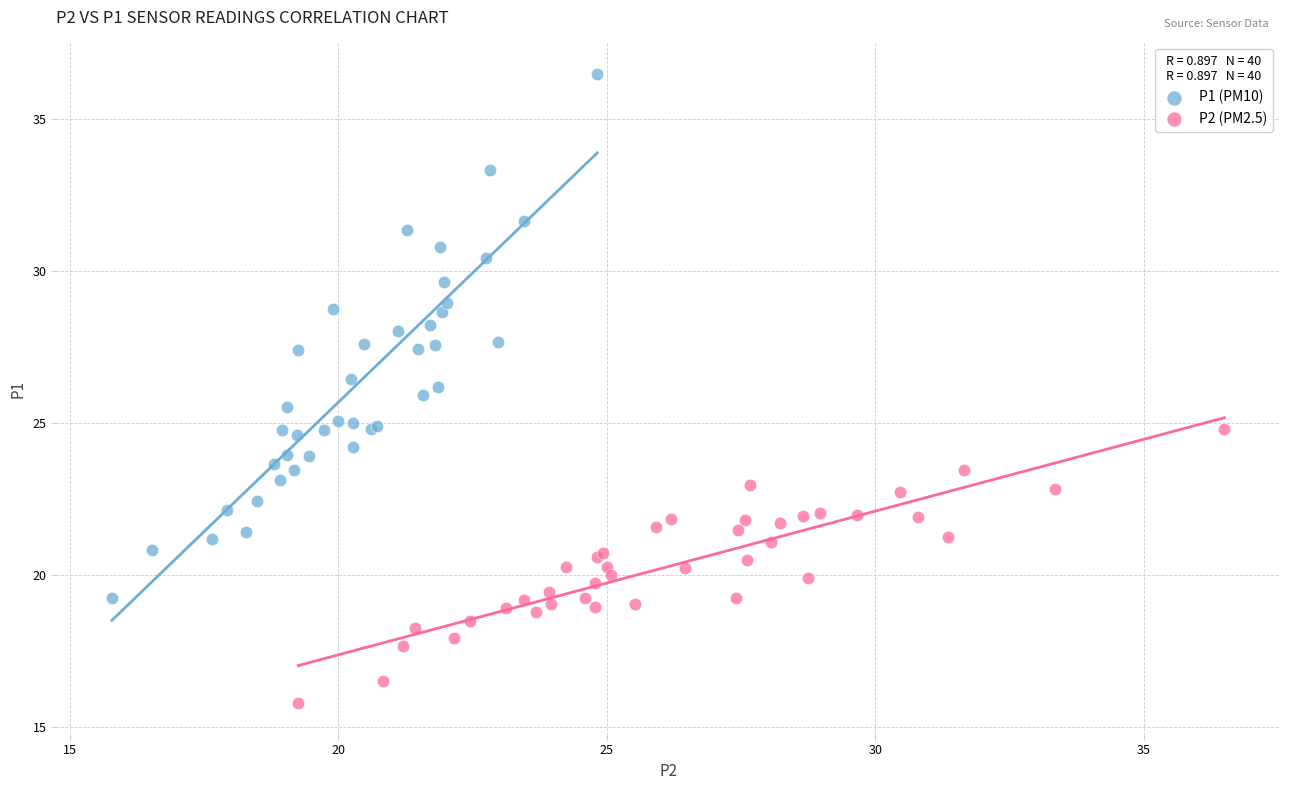

Which series contains the highest Y value?

P1 (PM10)